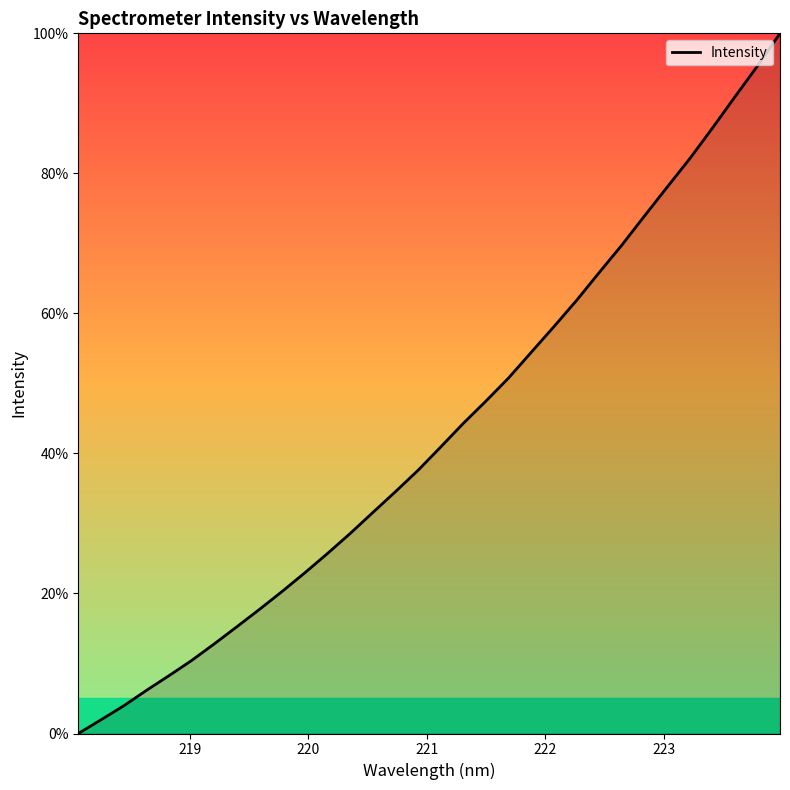

What is the difference between the maximum and minimum values?

100.0